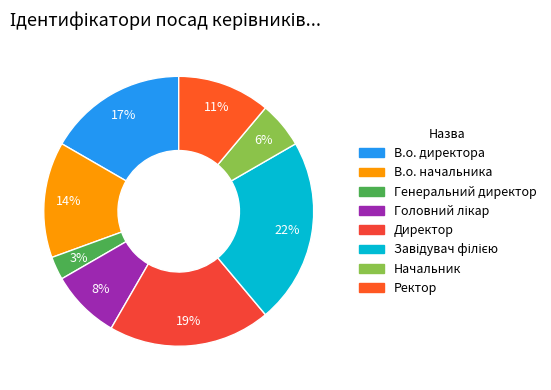

How many slices are in this pie chart?

8